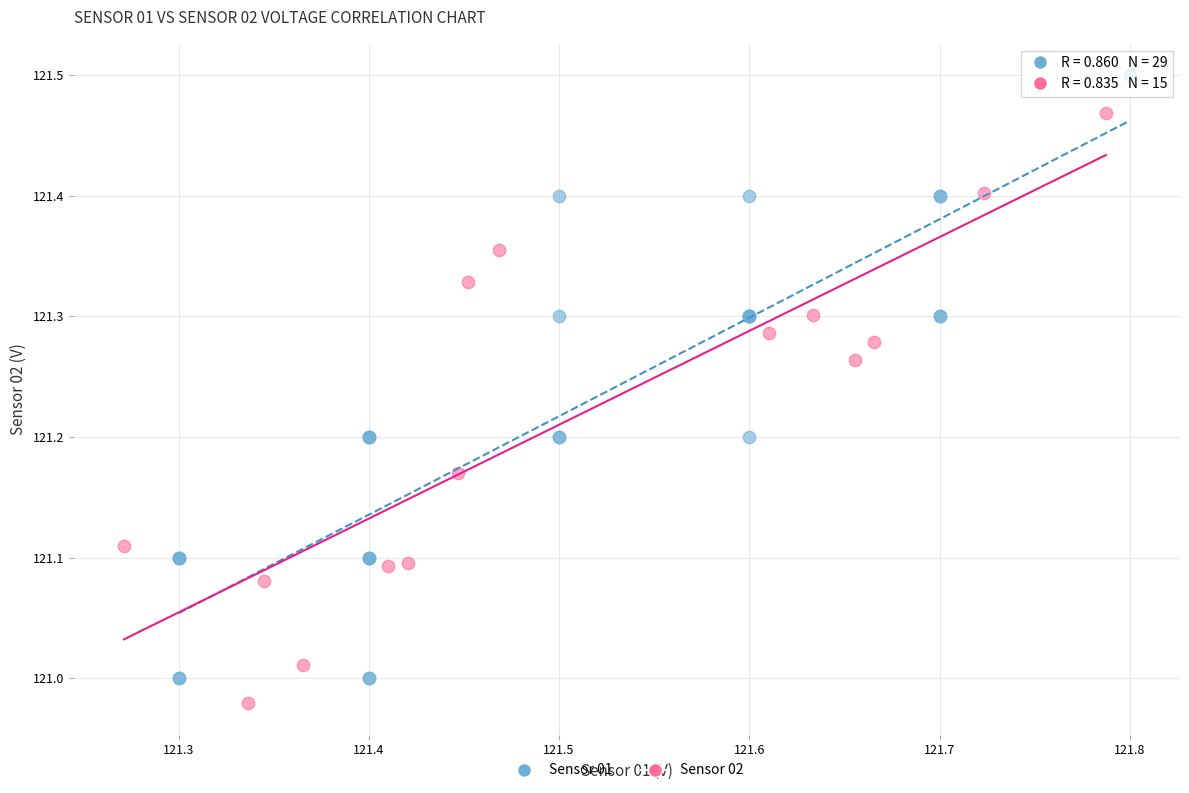

Which series reaches the maximum Y coordinate?

Sensor 01